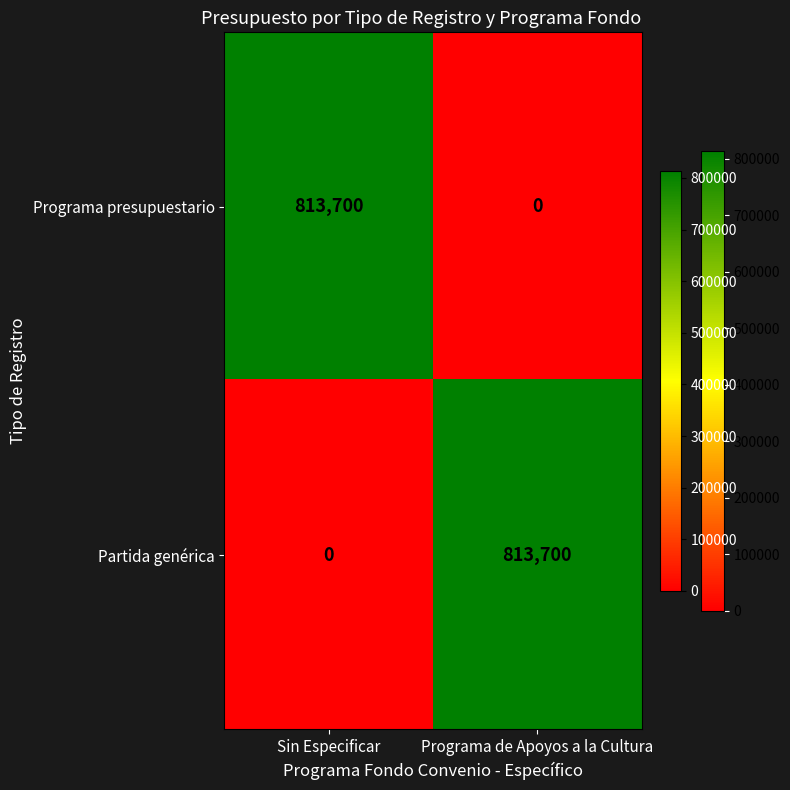

What is the total value across all series at Sin Especificar?

813700